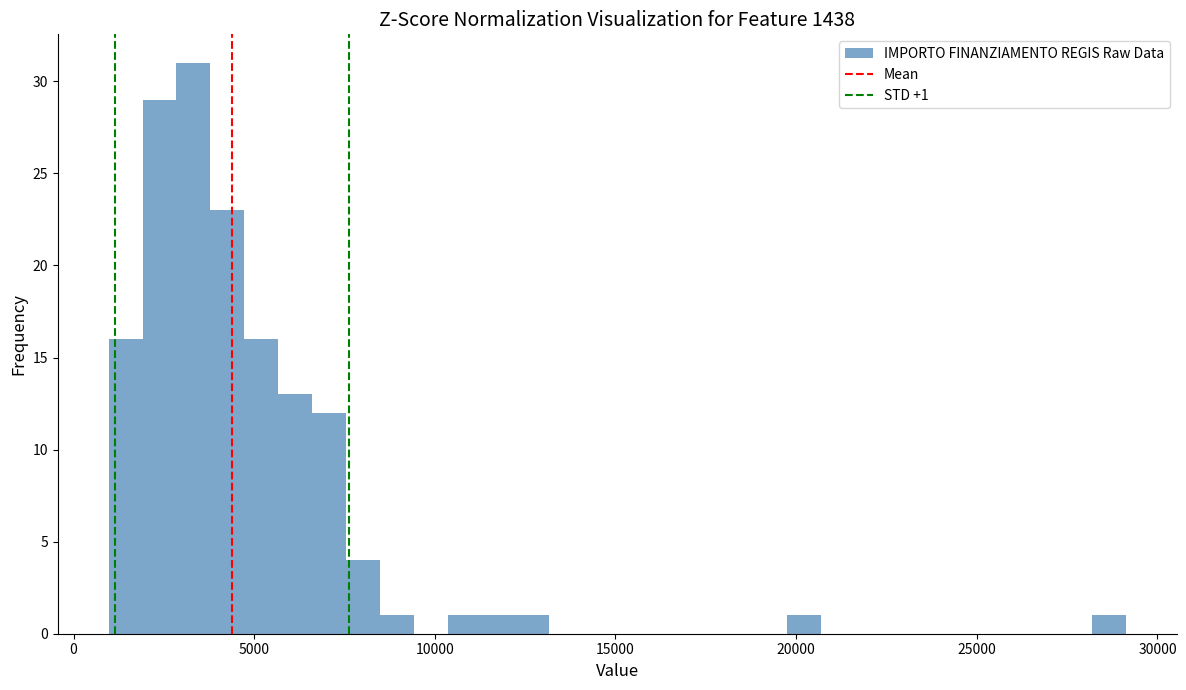

Around what value on the x-axis is the tallest bar? Give the approximate position of its centre, as read against the axis.

3500